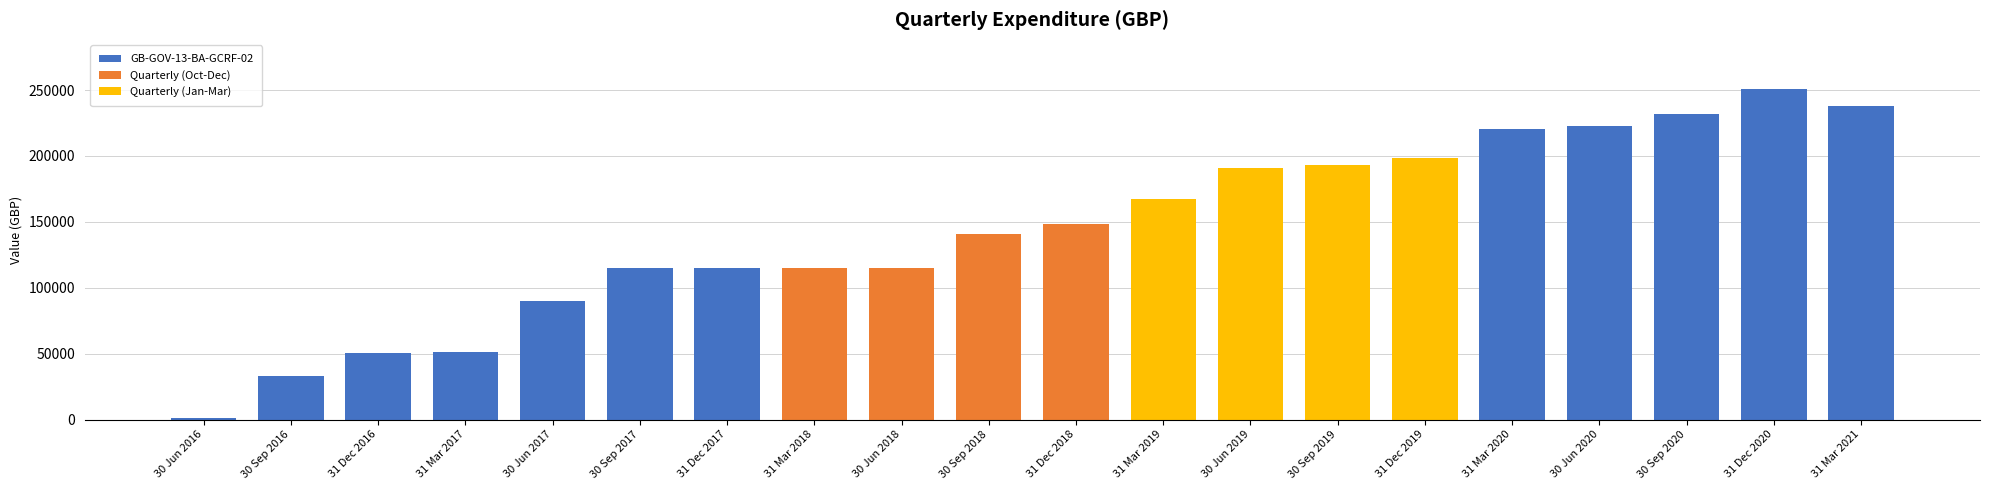

What position from the right is 31 Dec 2020?

2